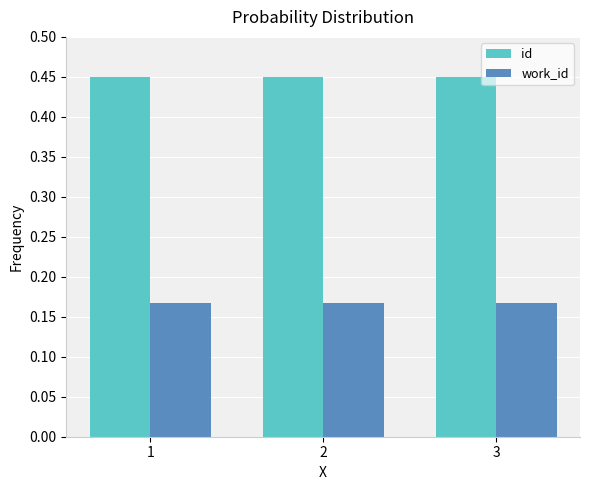

What is the sum of all id values?

1.3